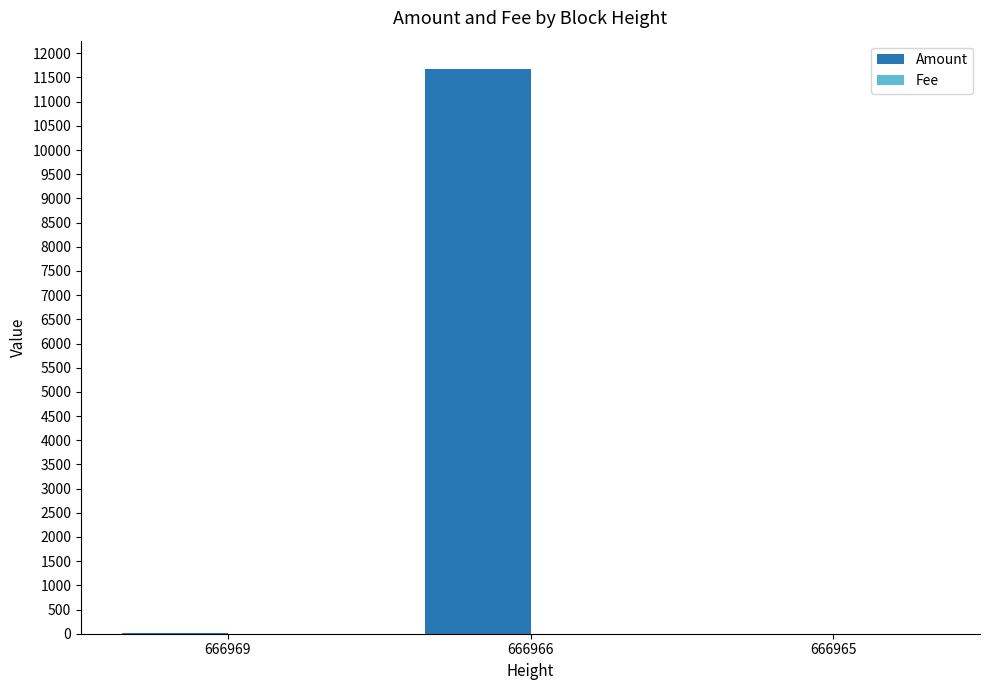

What is the sum of all Amount values?

11681.9